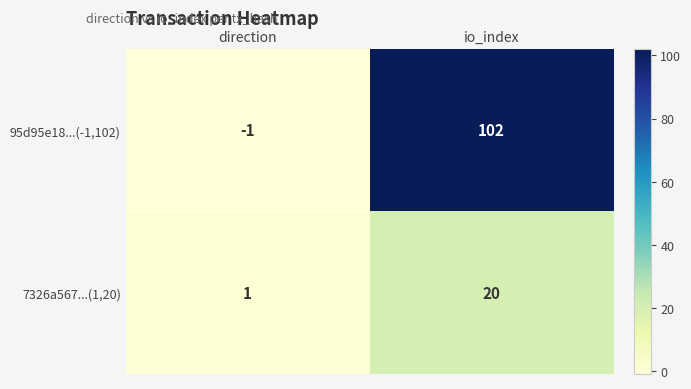

Which series has the largest range (max minus min)?

95d95e18...(-1,102)